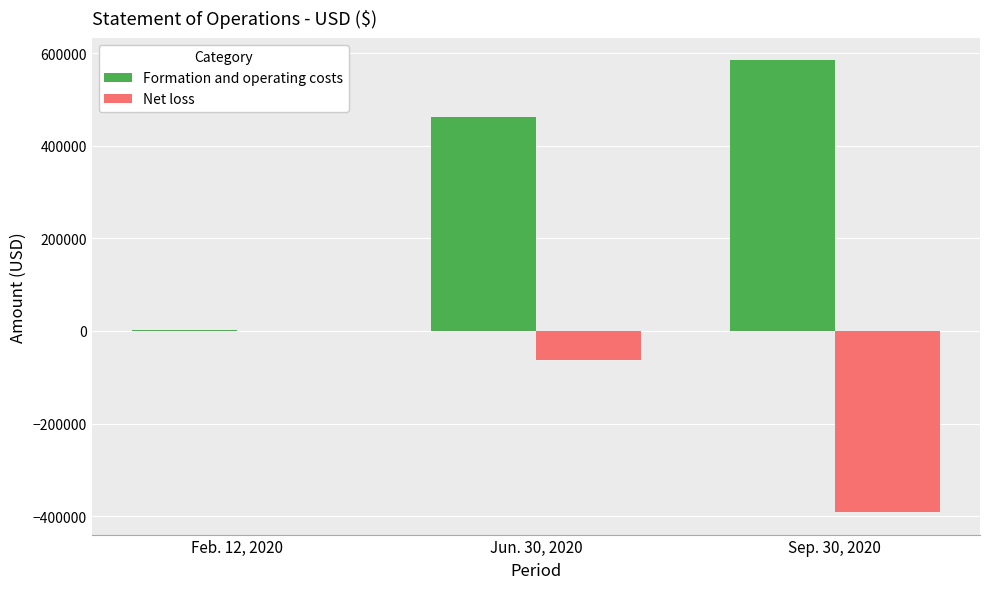

Which series changed the most between Feb. 12, 2020 and Jun. 30, 2020?

Formation and operating costs